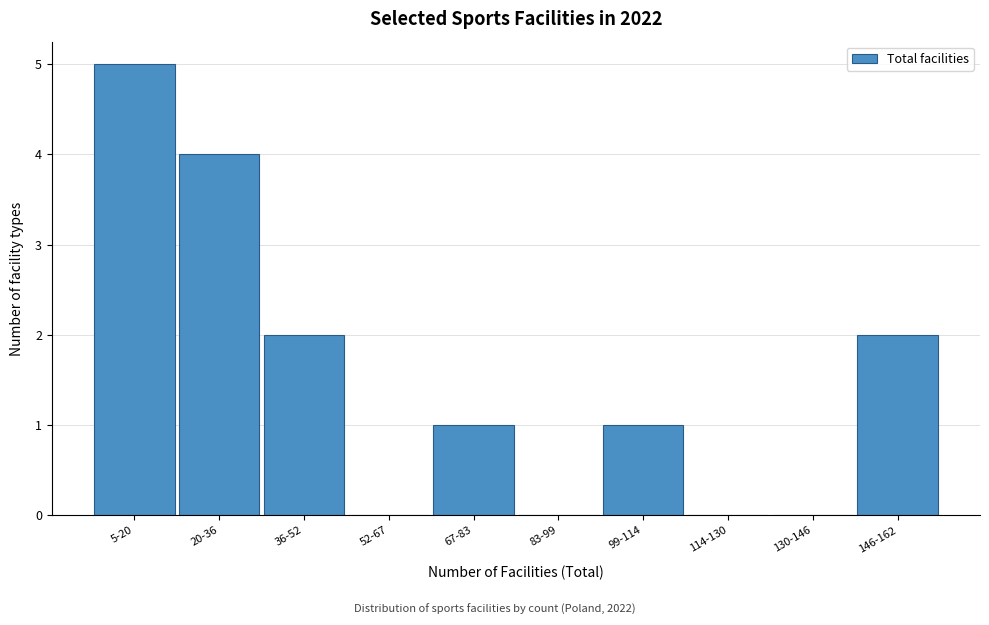

Reading left to right, transcribe all the data shown in this chart.

5-20=5	20-36=4	36-52=2	52-67=0	67-83=1	83-99=0	99-114=1	114-130=0	130-146=0	146-162=2